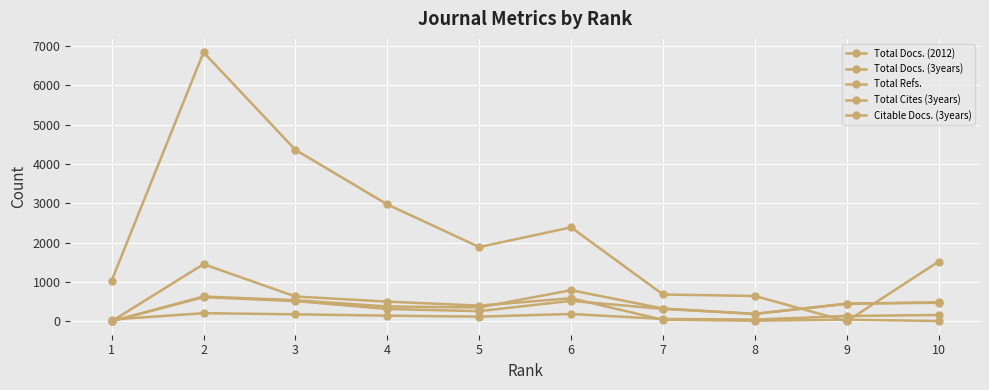

Is this an area chart (filled region under the line)?

No